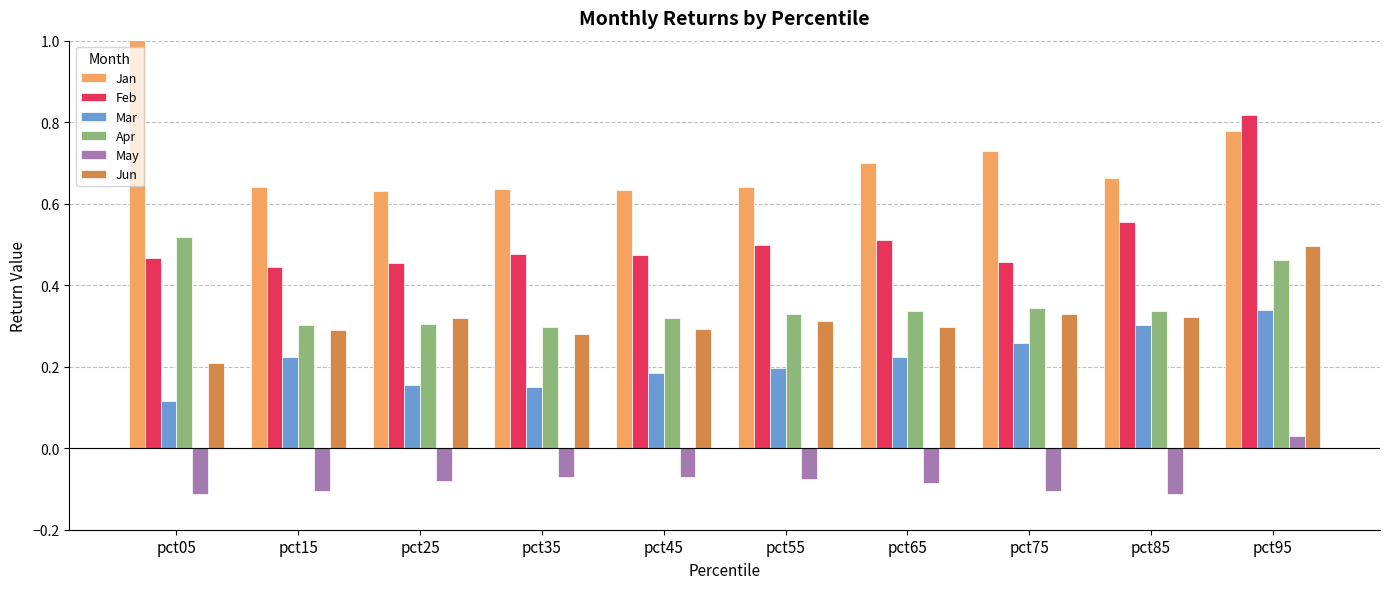

Reading left to right, what are all the values shown in this chart?

Jan: pct05=1.2	pct15=0.6	pct25=0.6	pct35=0.6	pct45=0.6	pct55=0.6	pct65=0.7	pct75=0.7	pct85=0.7	pct95=0.8
Feb: pct05=0.5	pct15=0.4	pct25=0.5	pct35=0.5	pct45=0.5	pct55=0.5	pct65=0.5	pct75=0.5	pct85=0.6	pct95=0.8
Mar: pct05=0.1	pct15=0.2	pct25=0.2	pct35=0.2	pct45=0.2	pct55=0.2	pct65=0.2	pct75=0.3	pct85=0.3	pct95=0.3
Apr: pct05=0.5	pct15=0.3	pct25=0.3	pct35=0.3	pct45=0.3	pct55=0.3	pct65=0.3	pct75=0.3	pct85=0.3	pct95=0.5
May: pct05=-0.1	pct15=-0.1	pct25=-0.1	pct35=-0.1	pct45=-0.1	pct55=-0.1	pct65=-0.1	pct75=-0.1	pct85=-0.1	pct95=0.0
Jun: pct05=0.2	pct15=0.3	pct25=0.3	pct35=0.3	pct45=0.3	pct55=0.3	pct65=0.3	pct75=0.3	pct85=0.3	pct95=0.5